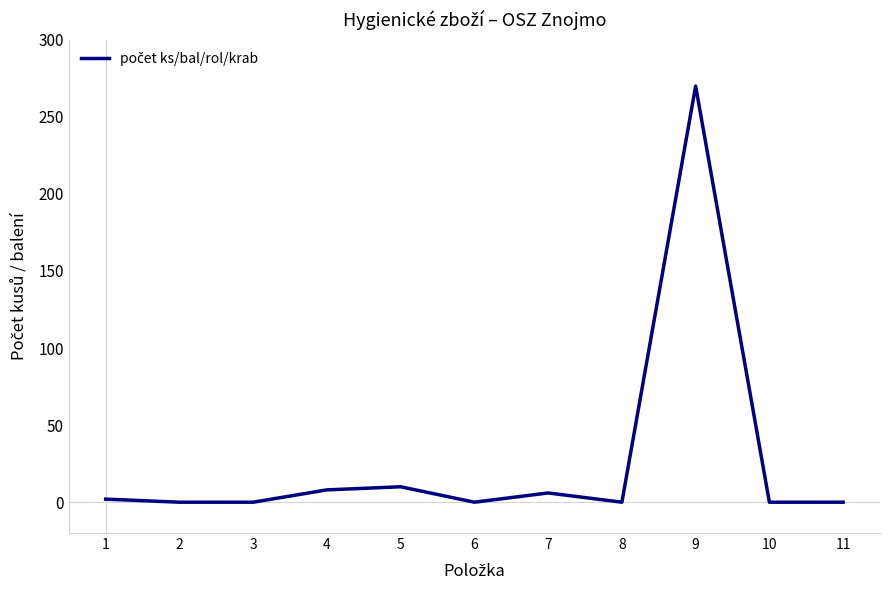

Reading right to left, list all the values displayed in this chart.

11=0	10=0	9=270	8=0	7=6	6=0	5=10	4=8	3=0	2=0	1=2